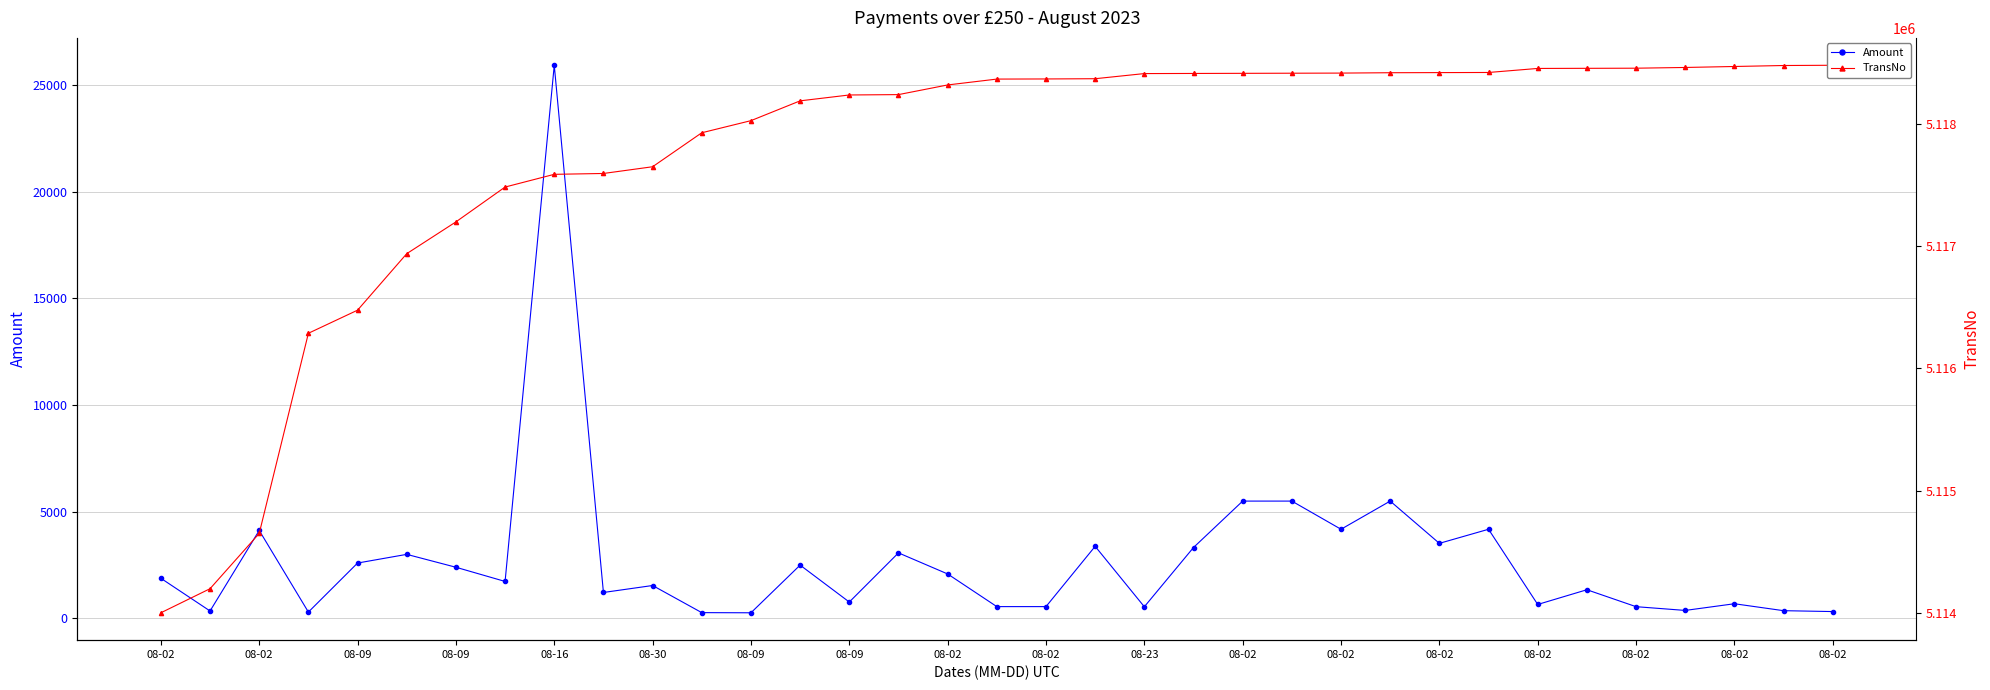

At which category is the sum across all series the highest?

08-16